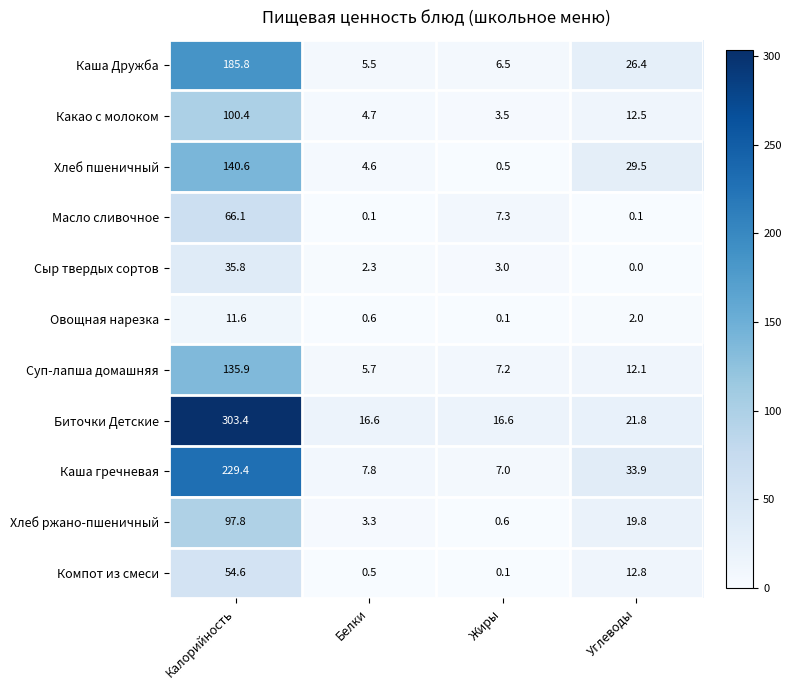

Where is Масло сливочное nearest to the value 33?

Жиры